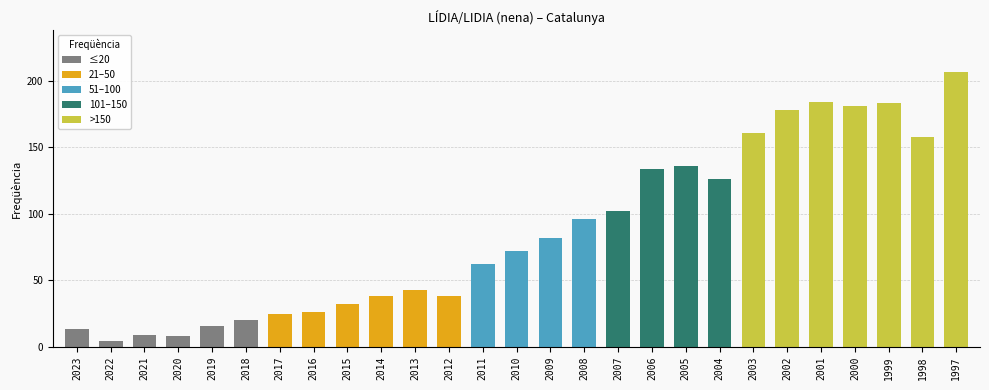

What is the difference between the maximum and second lowest values?

199